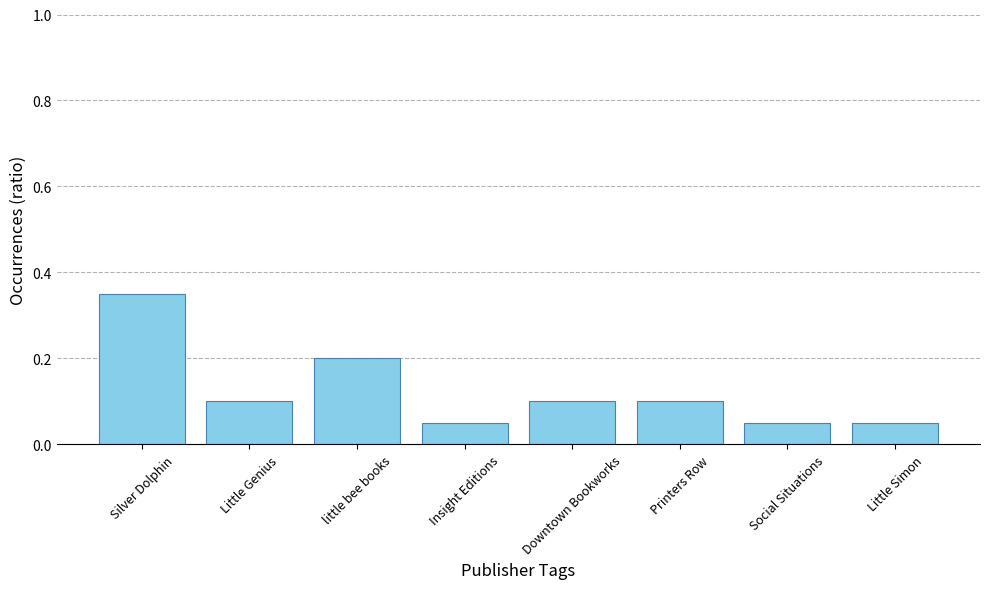

What is the sum of the values at Little Genius and Printers Row?

0.2